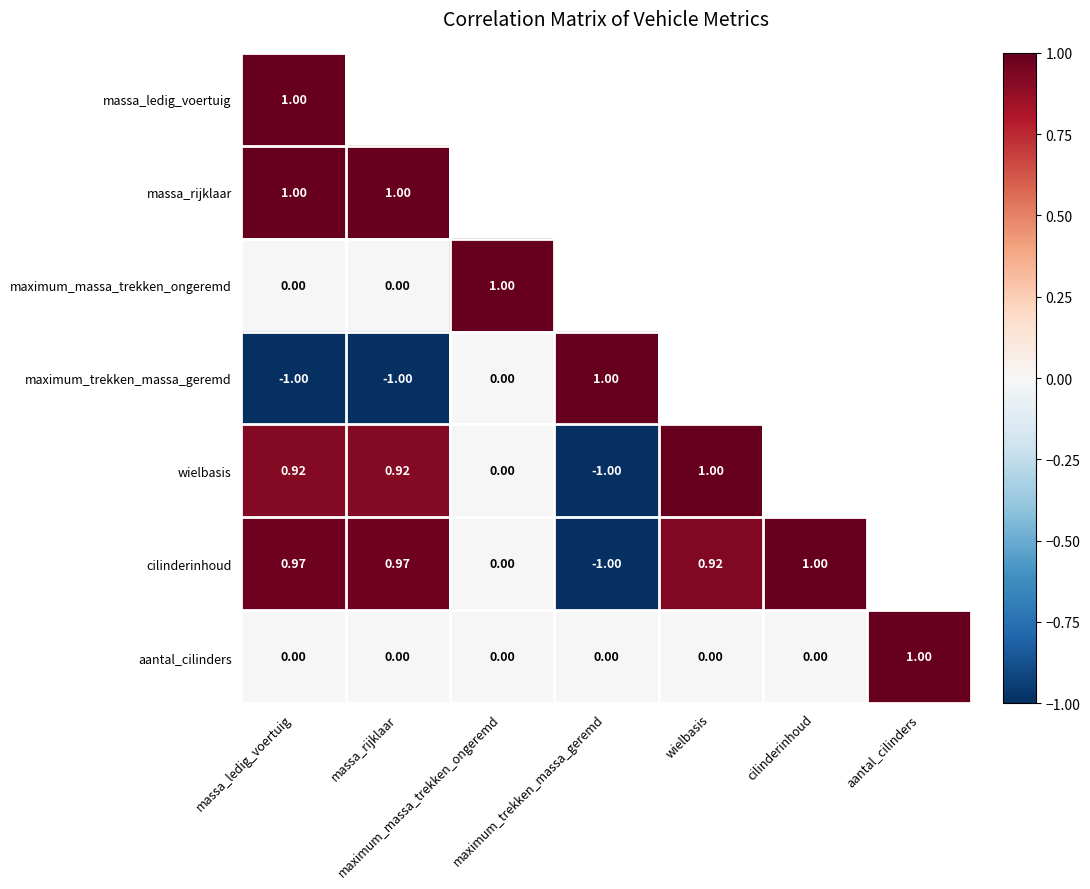

What is the minimum value shown in the chart?

-1.0